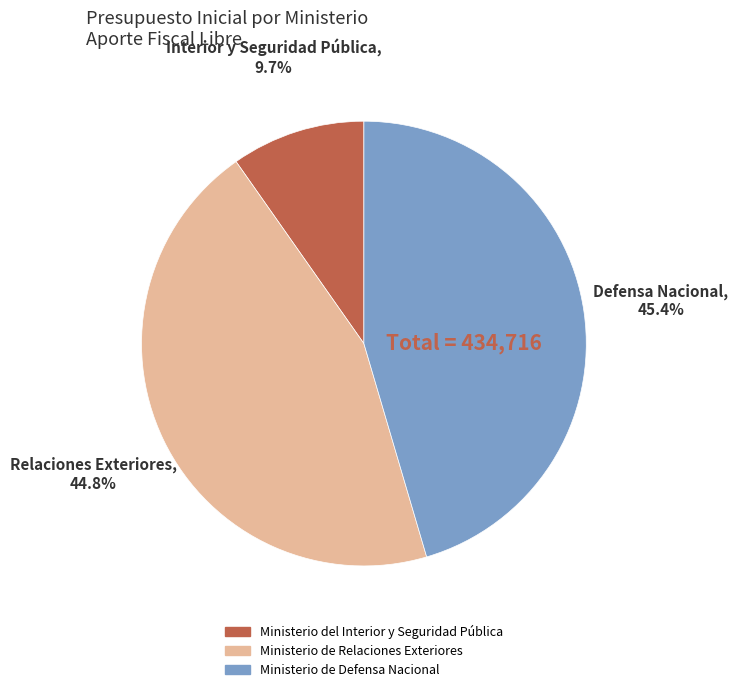

Which category has the smallest portion of the pie?

Ministerio del Interior y Seguridad Pública